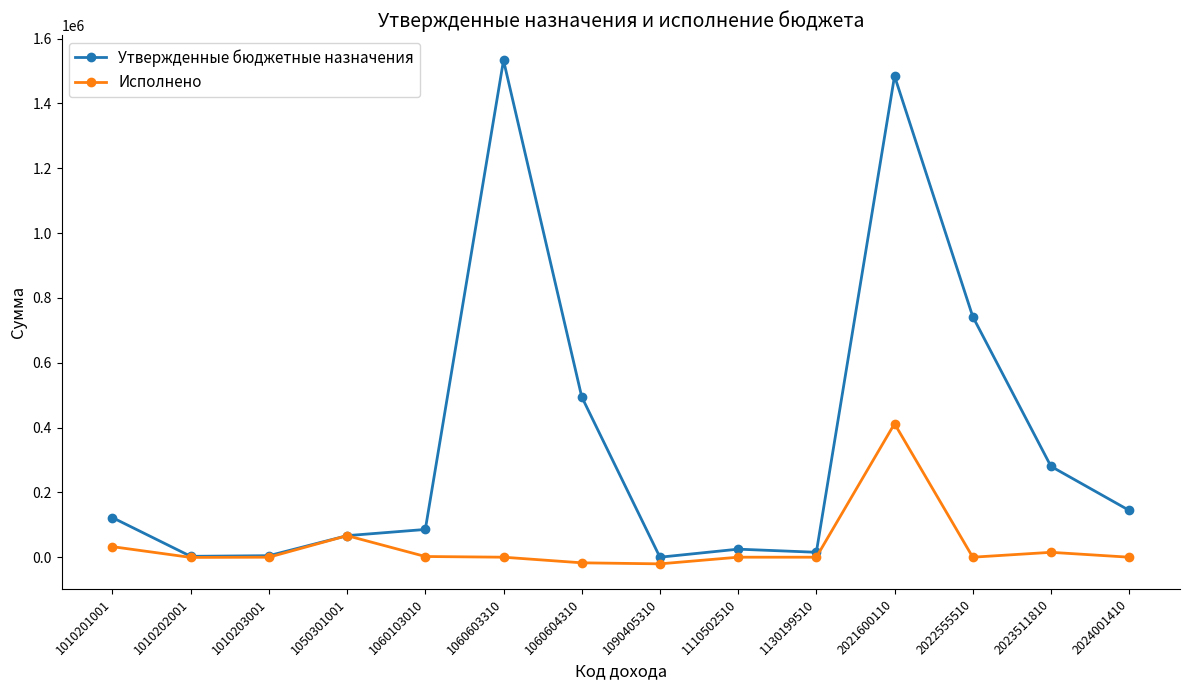

Is this an area chart (filled region under the line)?

No